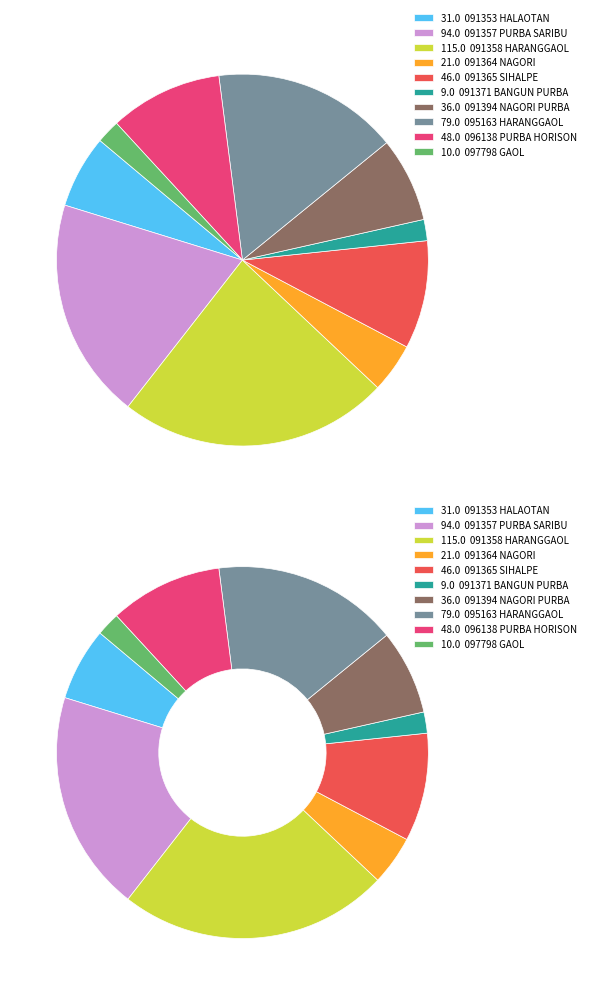

Combined, do SD NEGERI 091358 HARANGGAOL and SD NEGERI 091394 NAGORI PURBA account for over 50%?

No